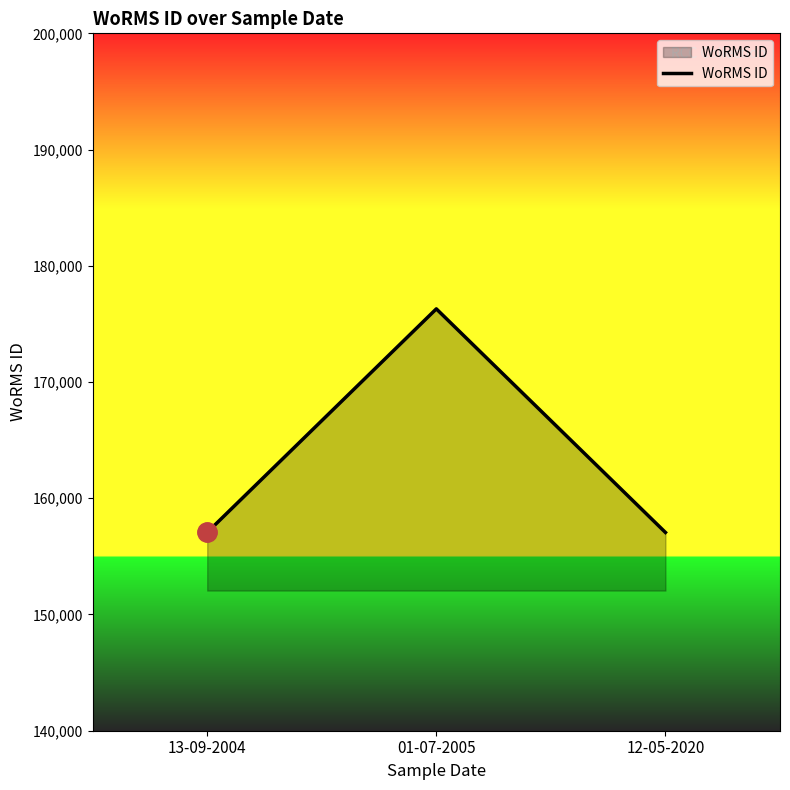

How many values are between 157059 and 176294?

3